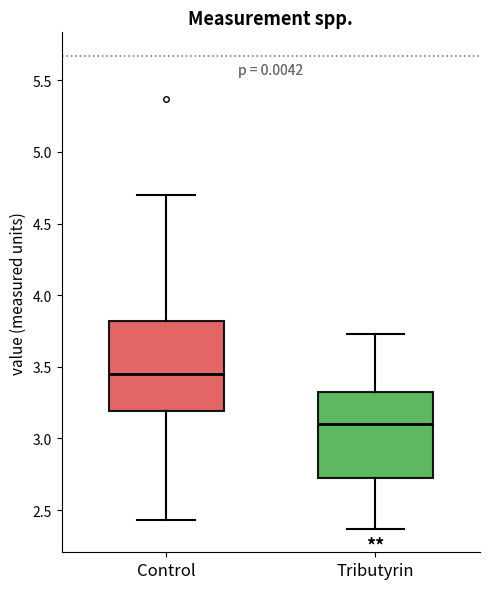

Reading left to right, read every box against the y-axis: the position of its median line, the range the box covers, and the ends of its whiskers. The values are not printed on the chart, so give them approximately, as read against the axis.

Control: median 3.45, box 3.20 to 3.80, whiskers 2.45 to 4.70
Tributyrin: median 3.10, box 2.70 to 3.35, whiskers 2.35 to 3.75